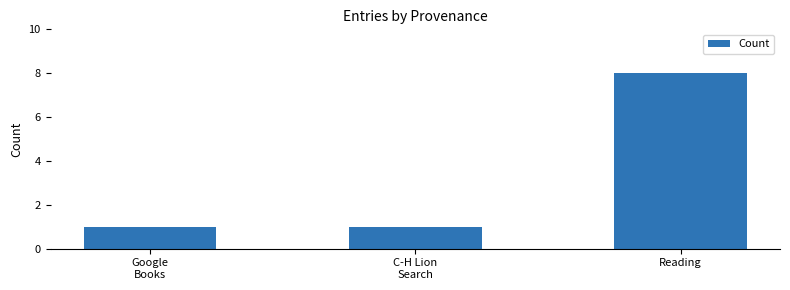

What is the sum of the values at Reading and Google
Books?

9